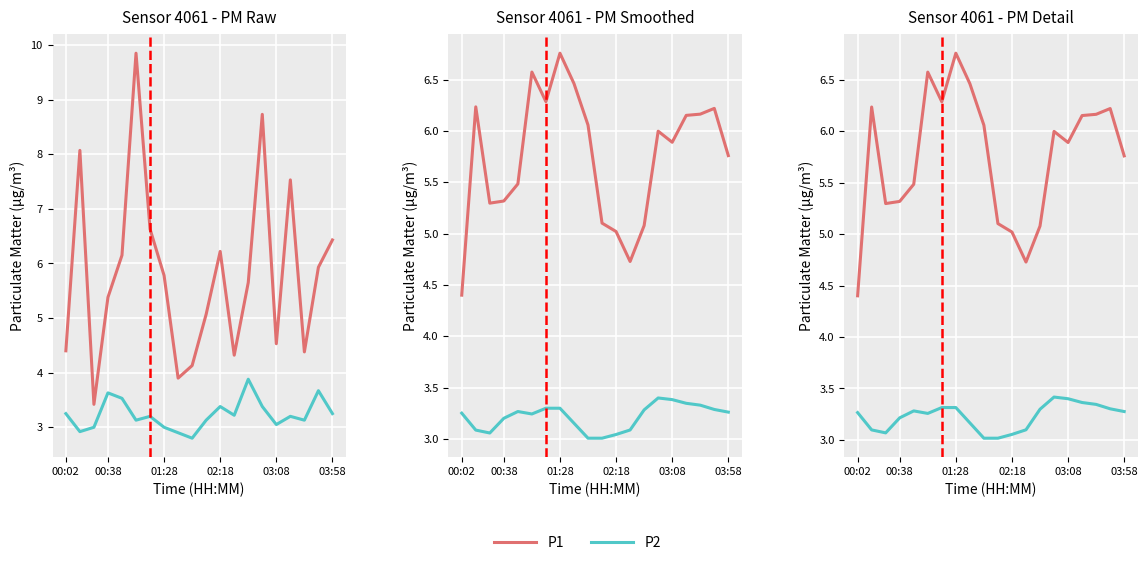

At which category does the chart reach its peak across all series?

01:28